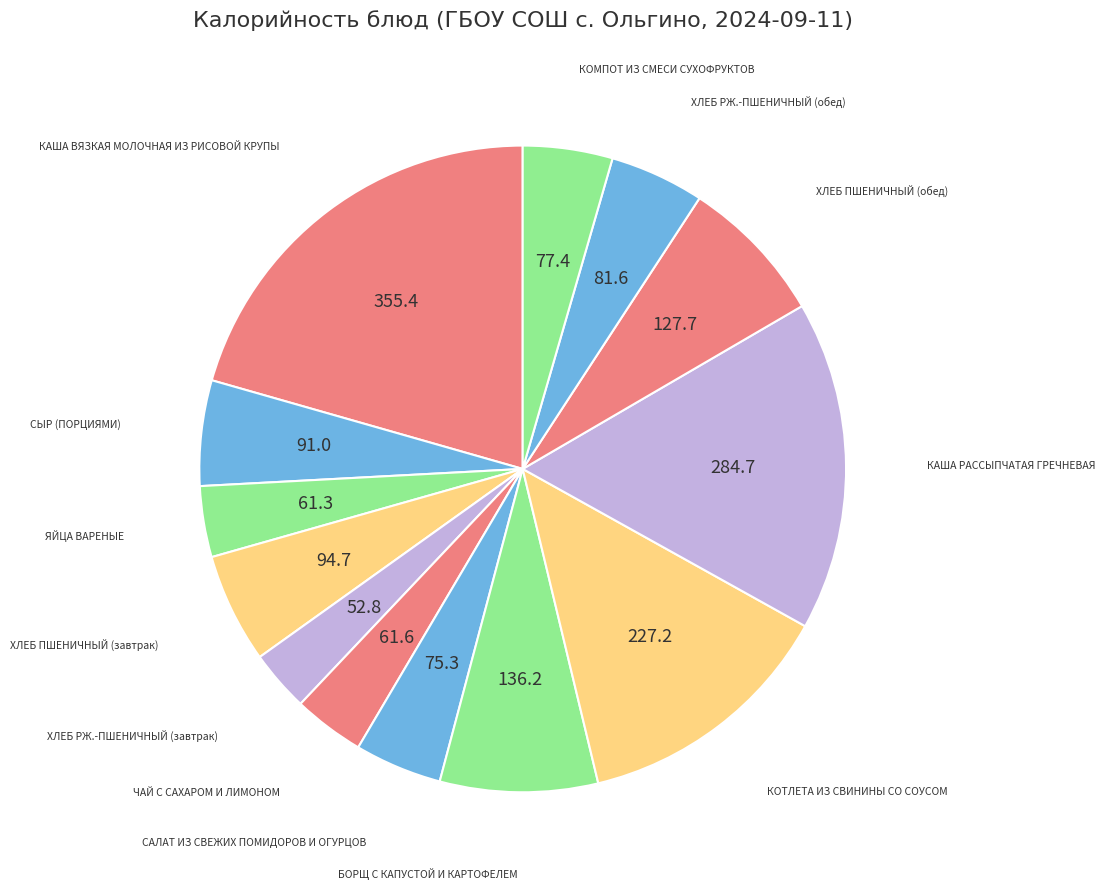

Is there a majority slice in this chart?

No